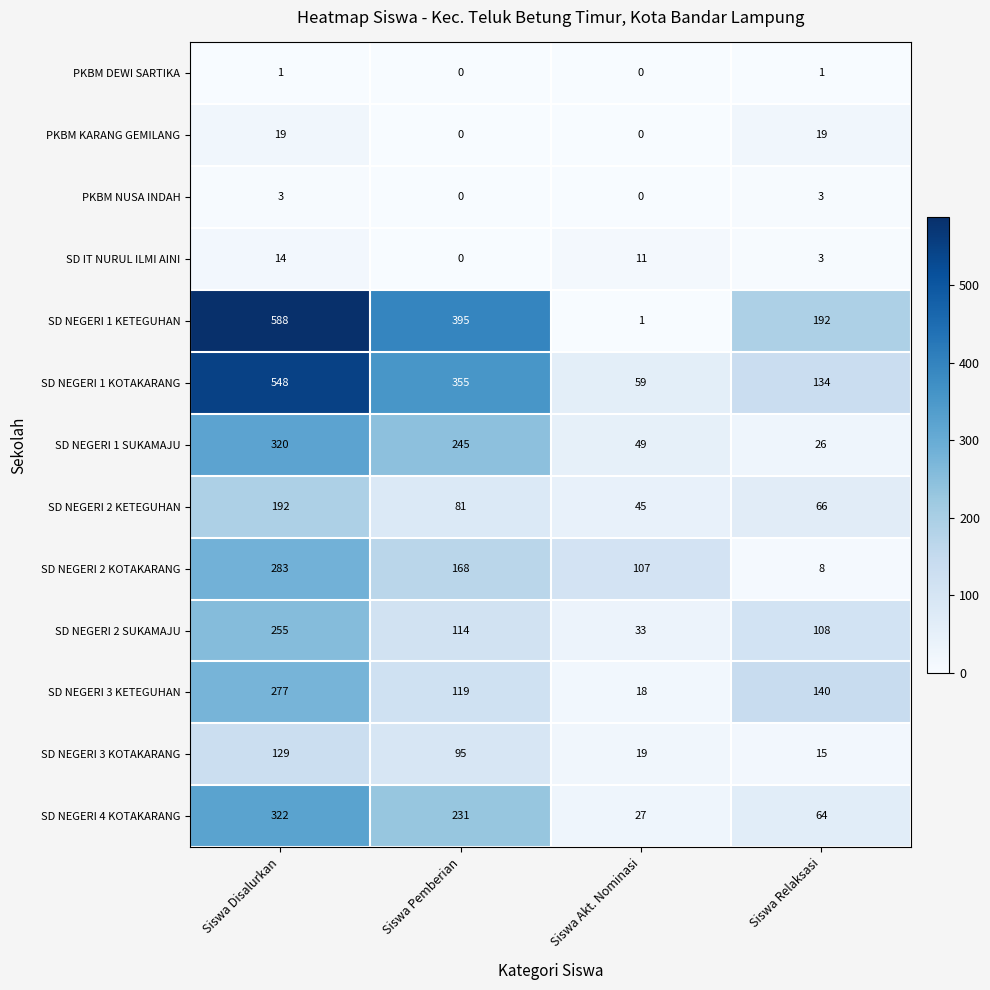

What is the total value across all series at Siswa Disalurkan?

2951